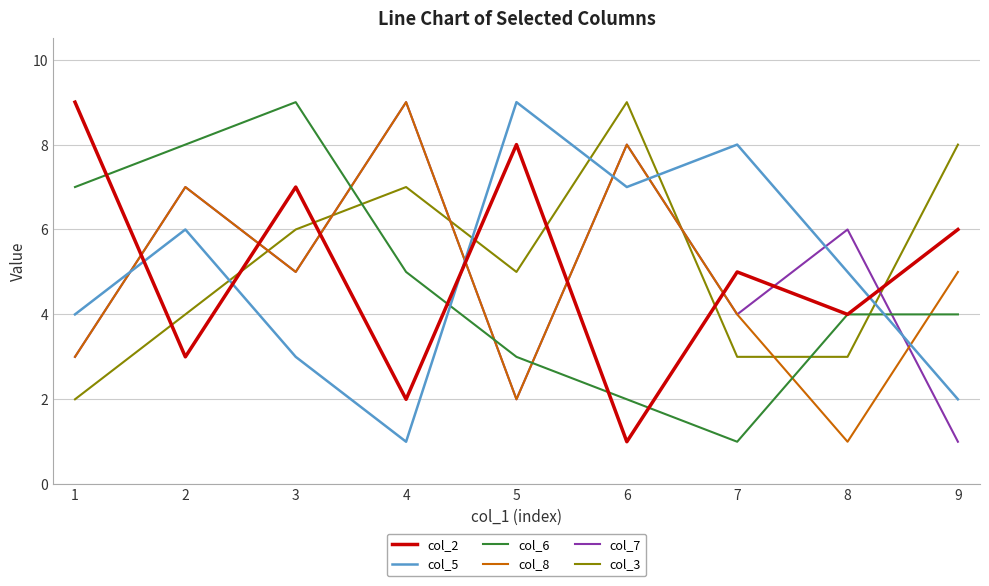

True or false: col_5 and col_2 cross at least once.

True